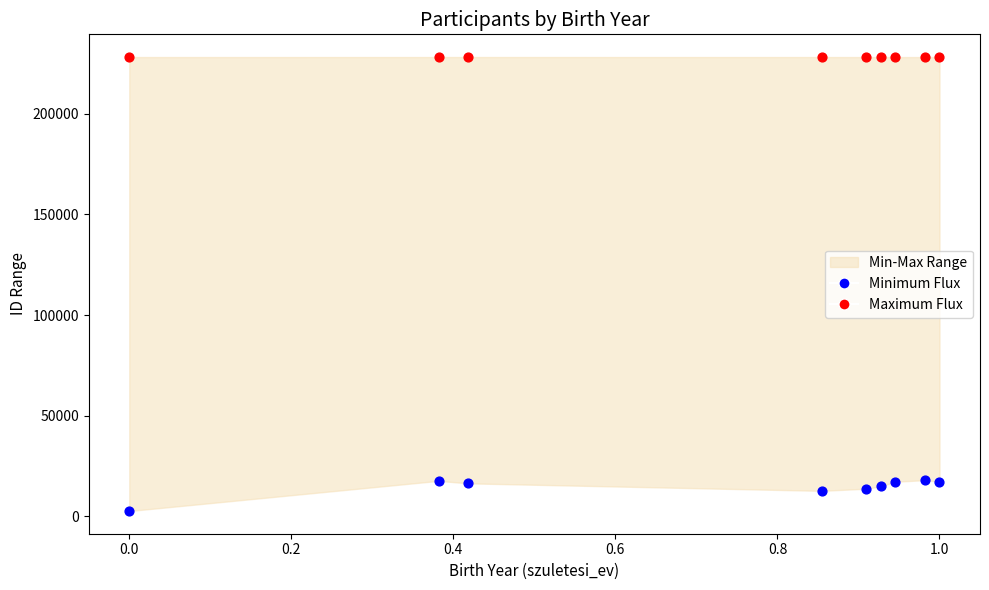

Which series has the largest Y range (max minus min)?

Minimum Flux